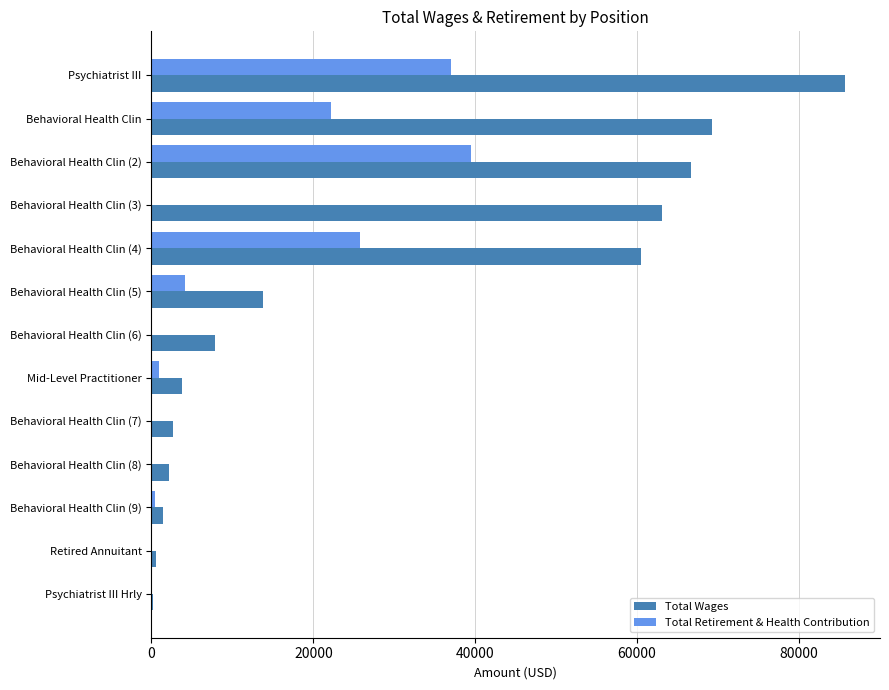

Where is Total Retirement & Health Contribution nearest to the value 19716?

Behavioral Health Clin